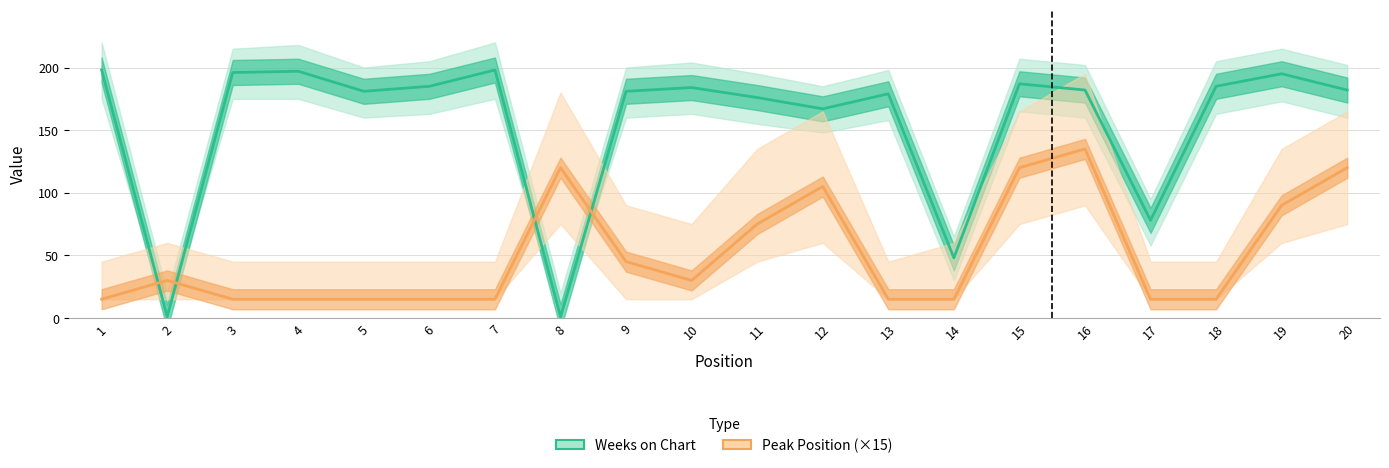

Which series ends up on top after the final intersection of Weeks on Chart and Peak Position (×15)?

Weeks on Chart